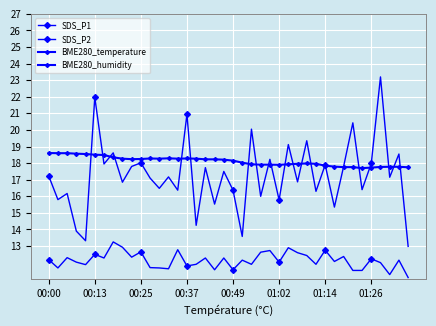

What is the label of the 19th point from the left?

18